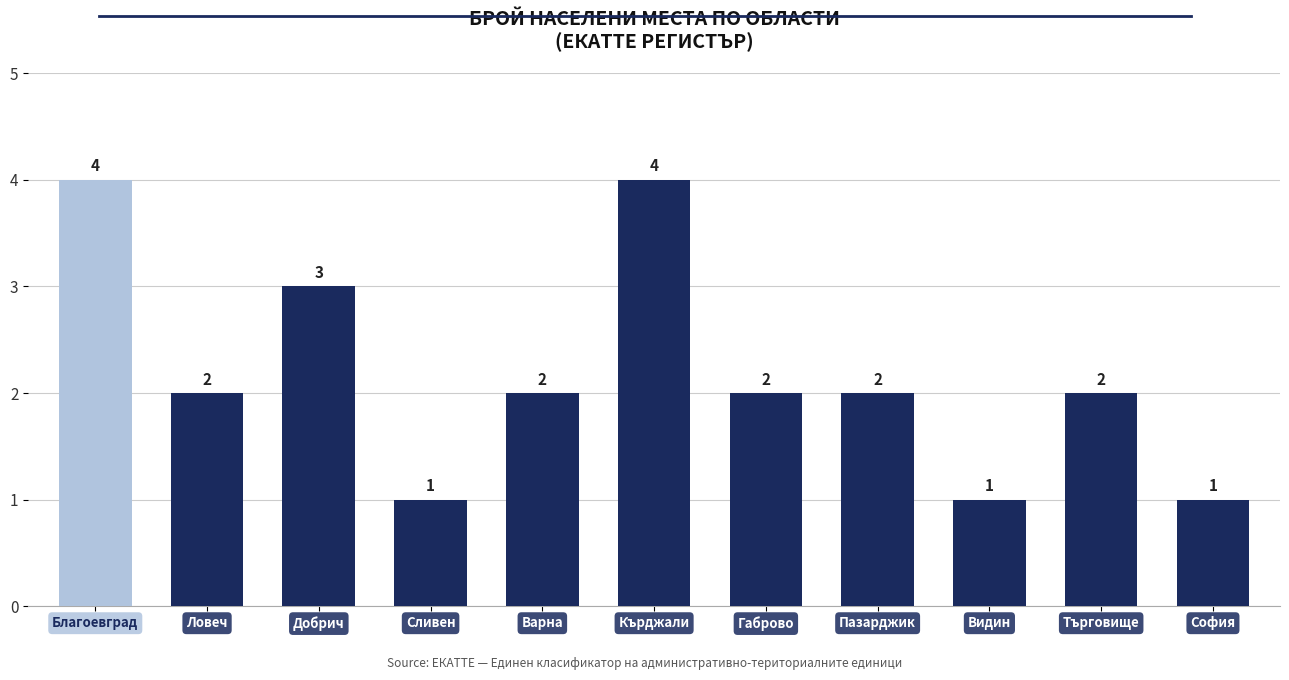

Where does the data first go above 2?

Благоевград